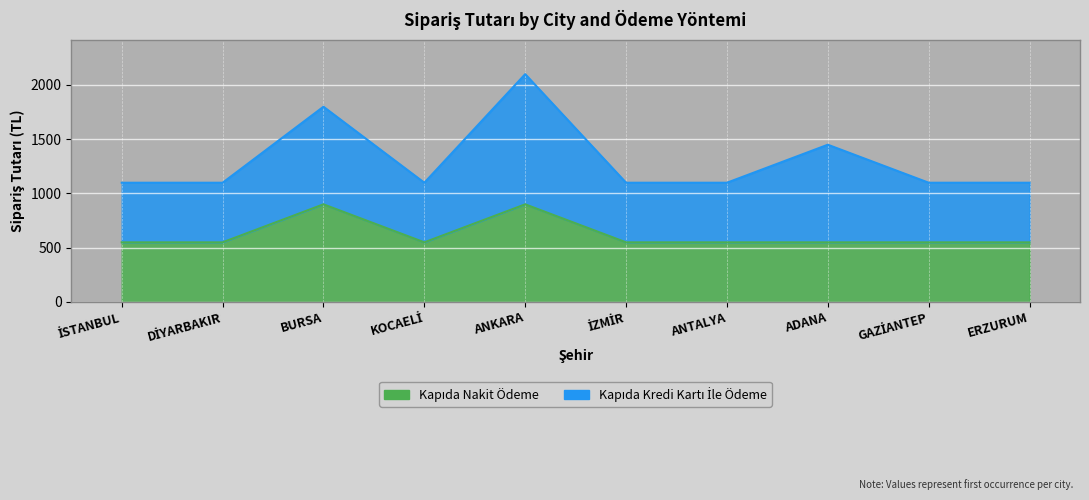

Which has a higher value, ANKARA or İZMİR?

ANKARA